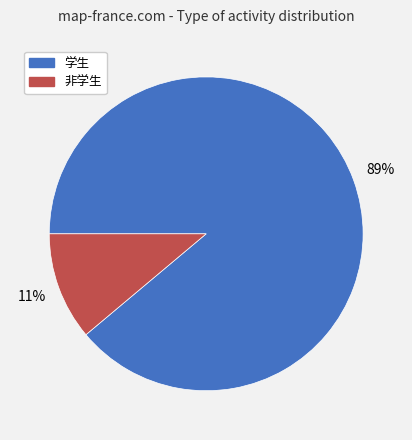

Is 学生 the majority of the pie?

Yes